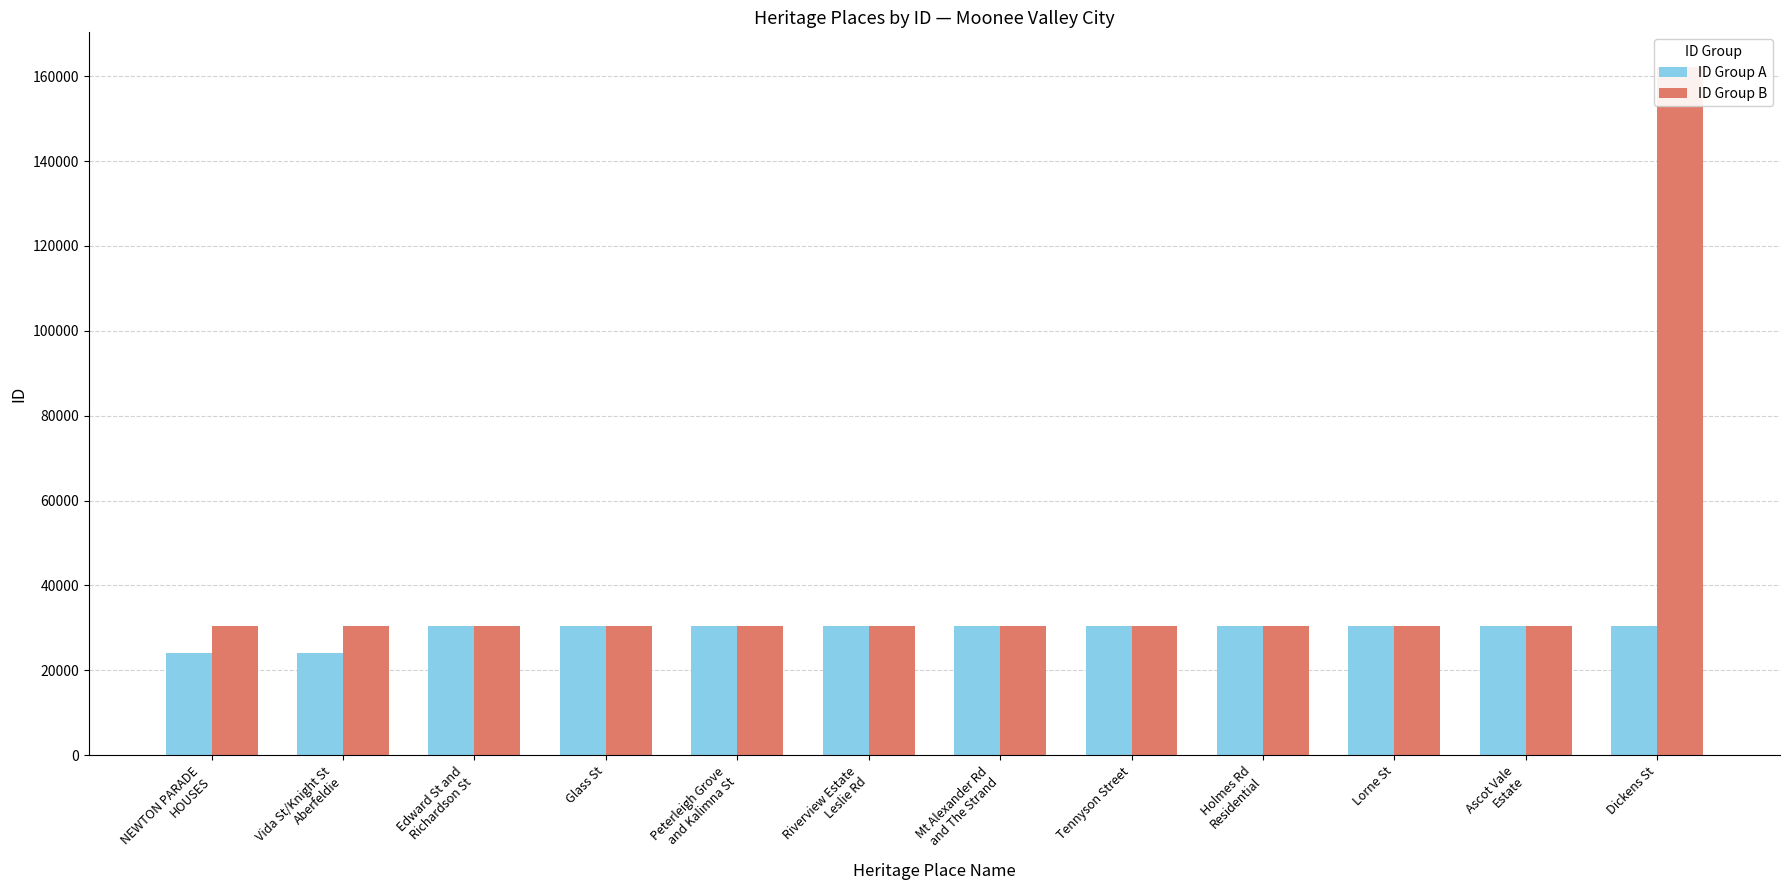

Which has a higher value, Riverview Estate
Leslie Rd or Mt Alexander Rd
and The Strand?

Mt Alexander Rd
and The Strand